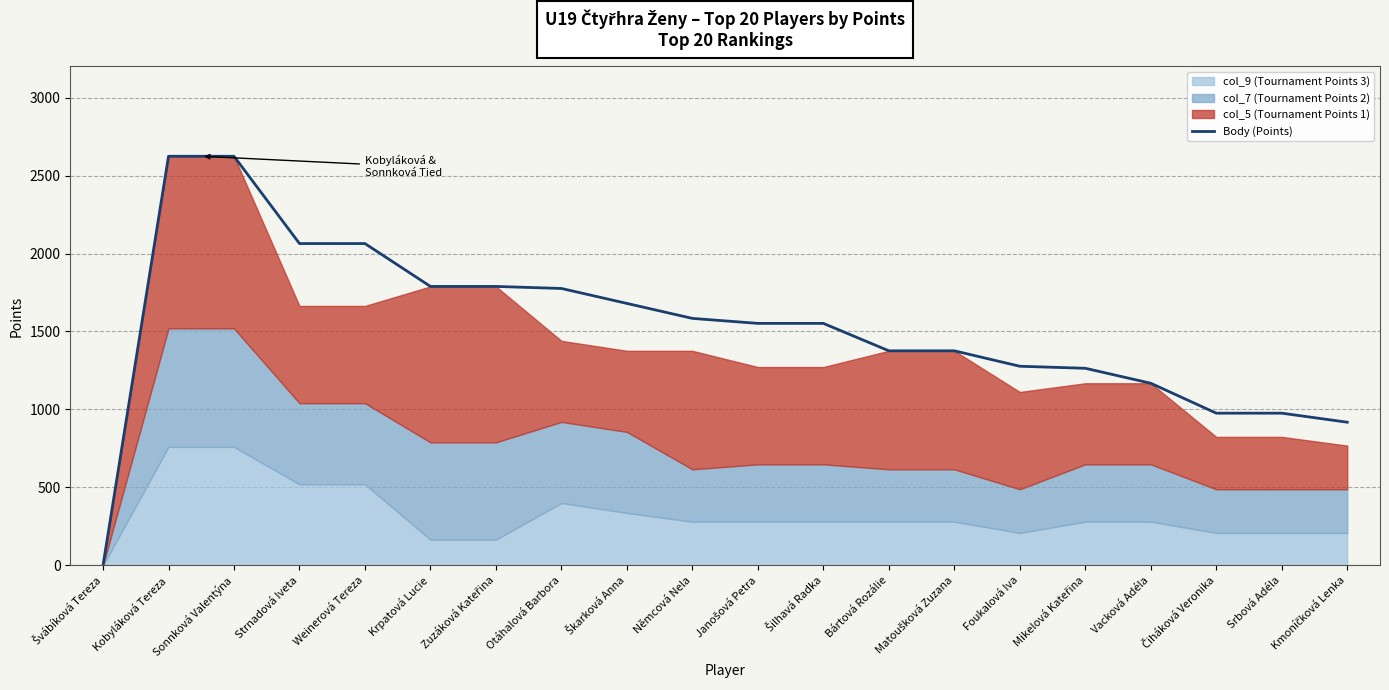

Reading right to left, list all the values displayed in this chart.

Kmoníčková Lenka=918	Srbová Adéla=976	Čiháková Veronika=976	Vacková Adéla=1168	Mikelová Kateřina=1264	Foukalová Iva=1277	Matoušková Zuzana=1376	Bártová Rozálie=1376	Šilhavá Radka=1552	Janošová Petra=1552	Němcová Nela=1584	Škarková Anna=1680	Otáhalová Barbora=1776	Zuzáková Kateřina=1789	Krpatová Lucie=1789	Weinerová Tereza=2064	Strnadová Iveta=2064	Sonnková Valentýna=2624	Kobyláková Tereza=2624	Švábíková Tereza=0